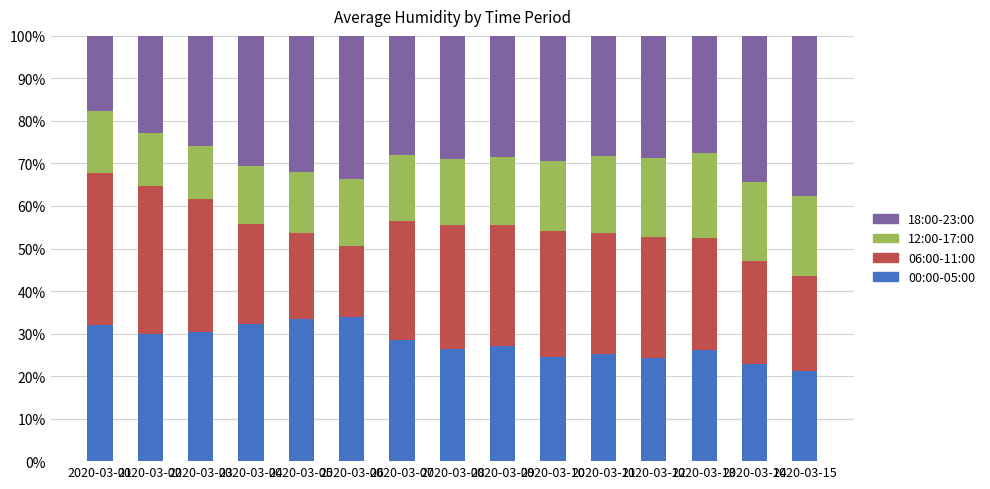

What is the maximum value for 00:00-05:00?

33.8